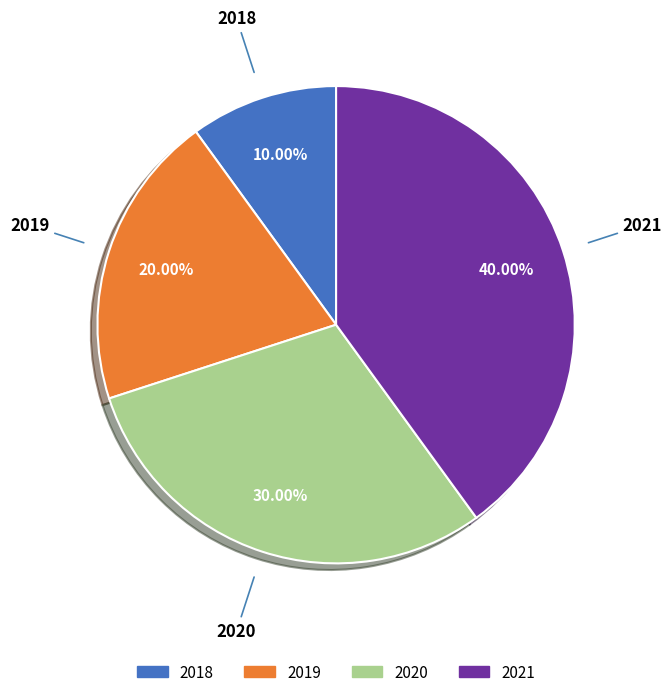

Which slice is the largest?

2021